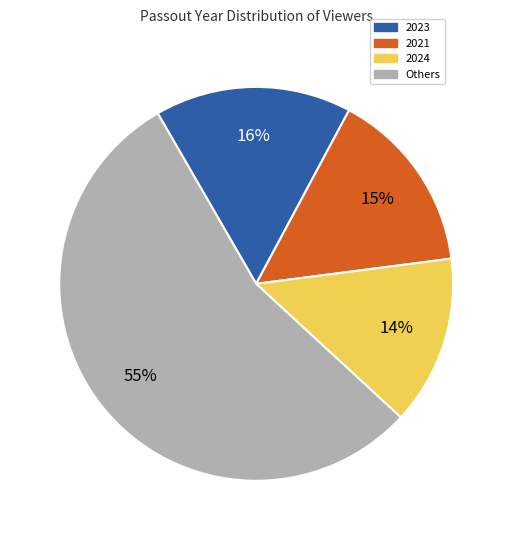

Is there any slice that represents more than half of the pie?

Yes